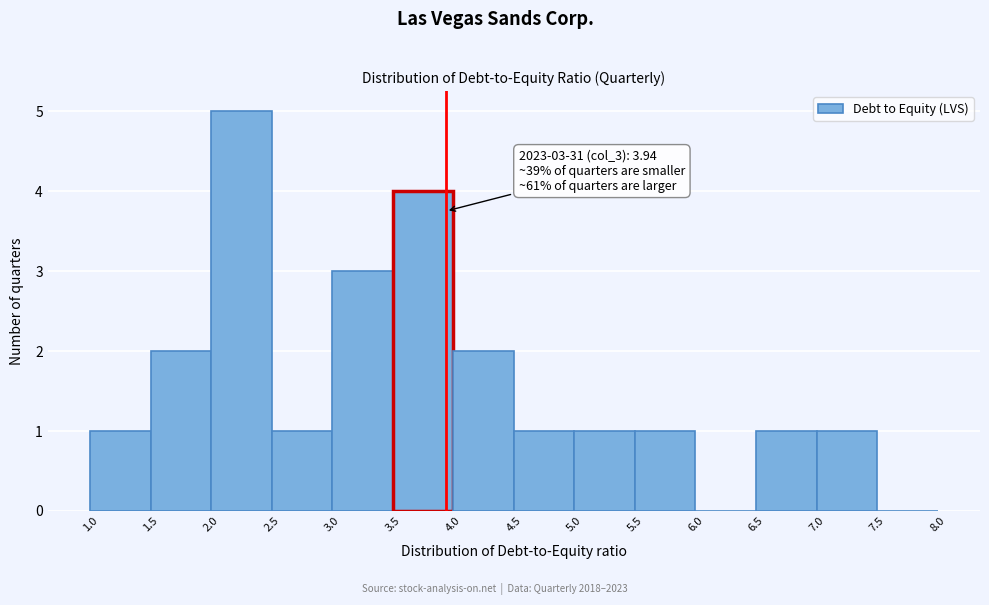

Which range on the x-axis has the tallest bar?

2.0 to 2.5